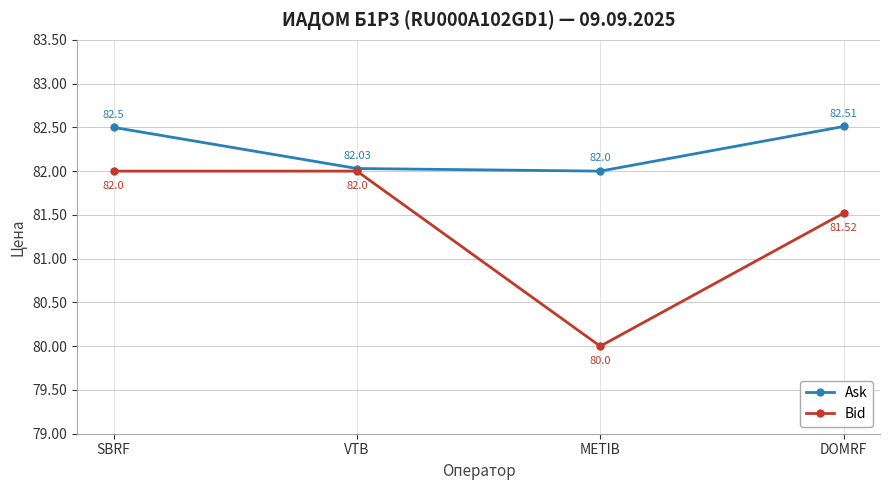

What is the difference between the maximum and minimum values in the Ask series?

0.5